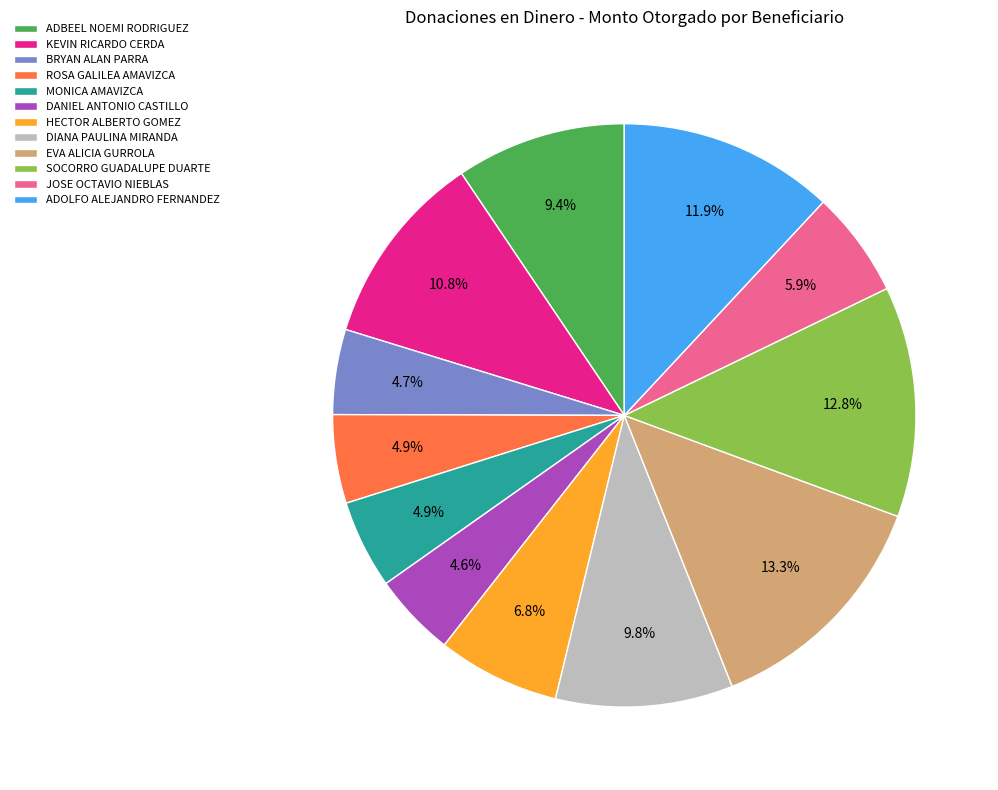

To the nearest percent, what is the combined percentage of HECTOR ALBERTO GOMEZ and MONICA AMAVIZCA?

12%